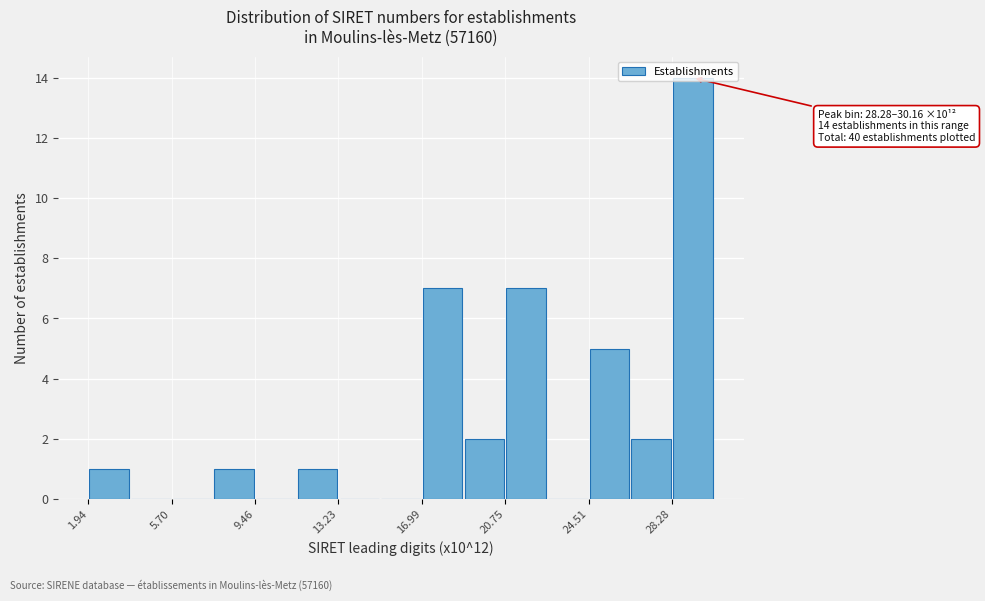

Around what value on the x-axis is the tallest bar? Give the approximate position of its centre, as read against the axis.

29.0